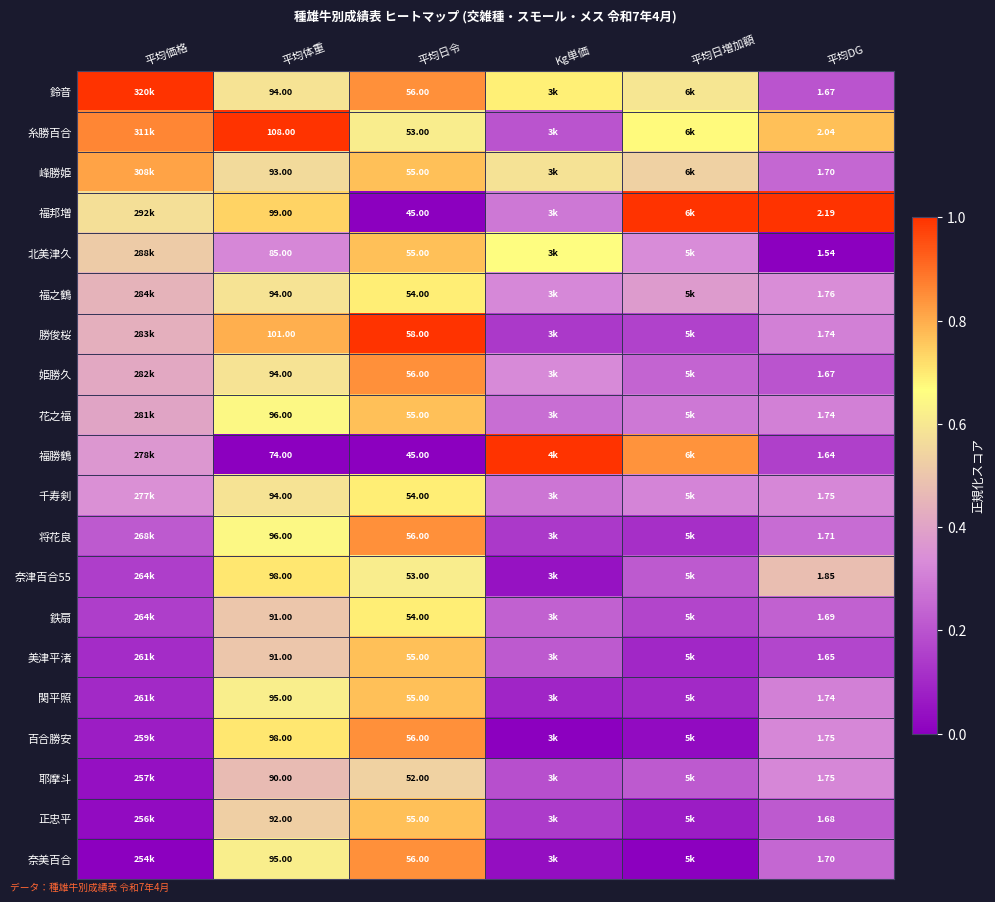

Is the value of 勝俊桜 at 平均日令 greater than the value of 糸勝百合 at 平均DG?

Yes